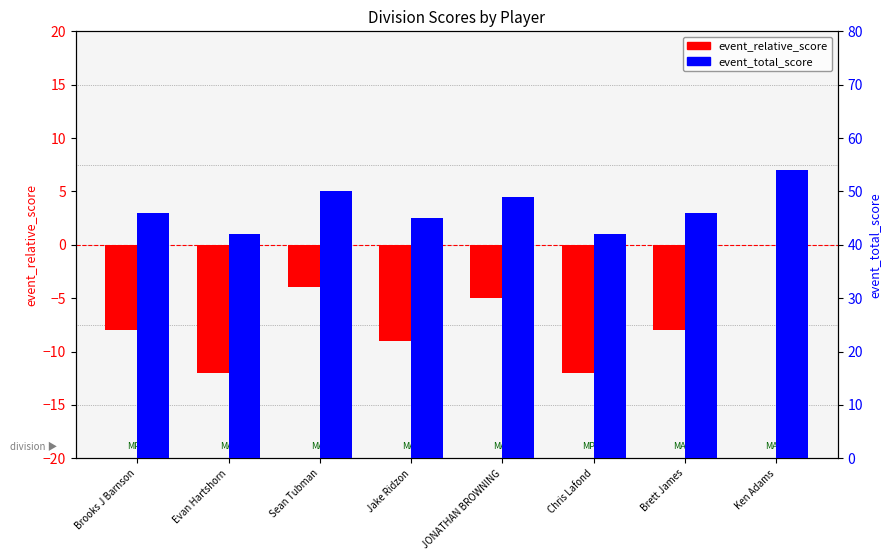

Reading right to left, extract all data points from this chart.

event_relative_score: 0	-8	-12	-5	-9	-4	-12	-8
event_total_score: 54	46	42	49	45	50	42	46